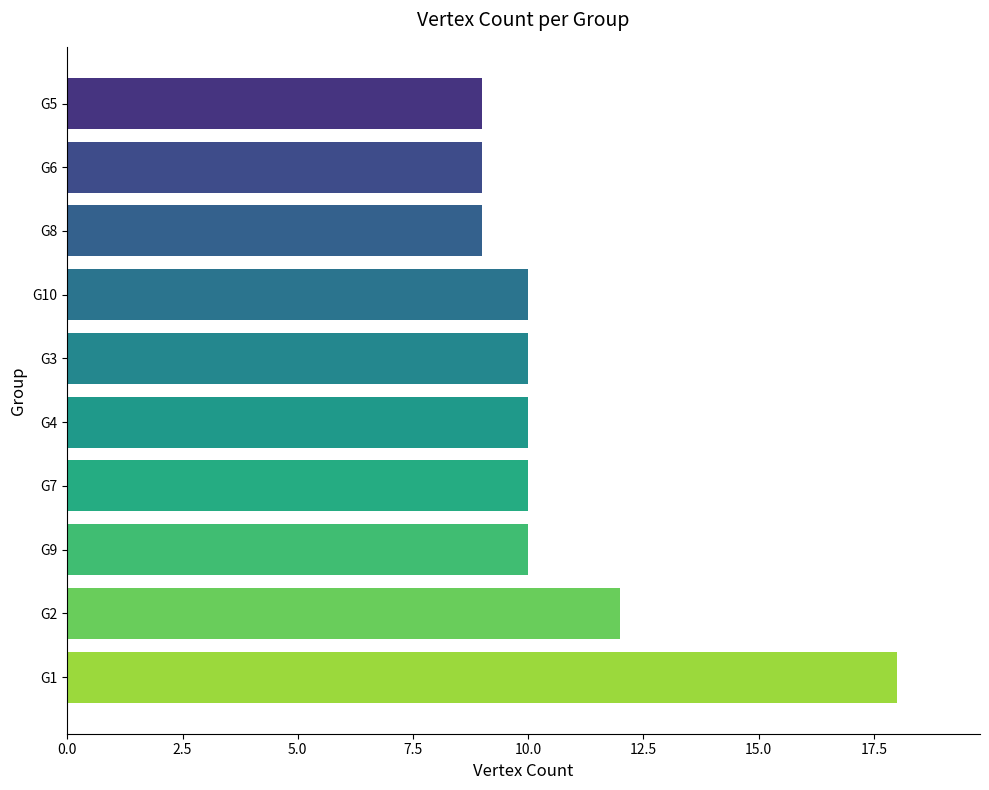

Count the values in the range 9 to 10.

8